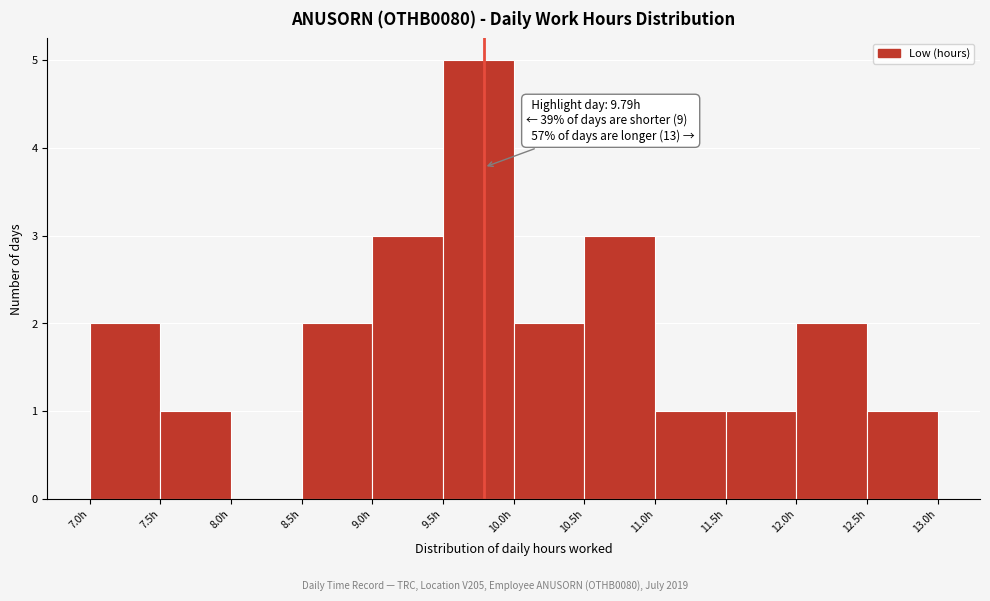

Which range on the x-axis has the tallest bar?

9.5 to 10.0